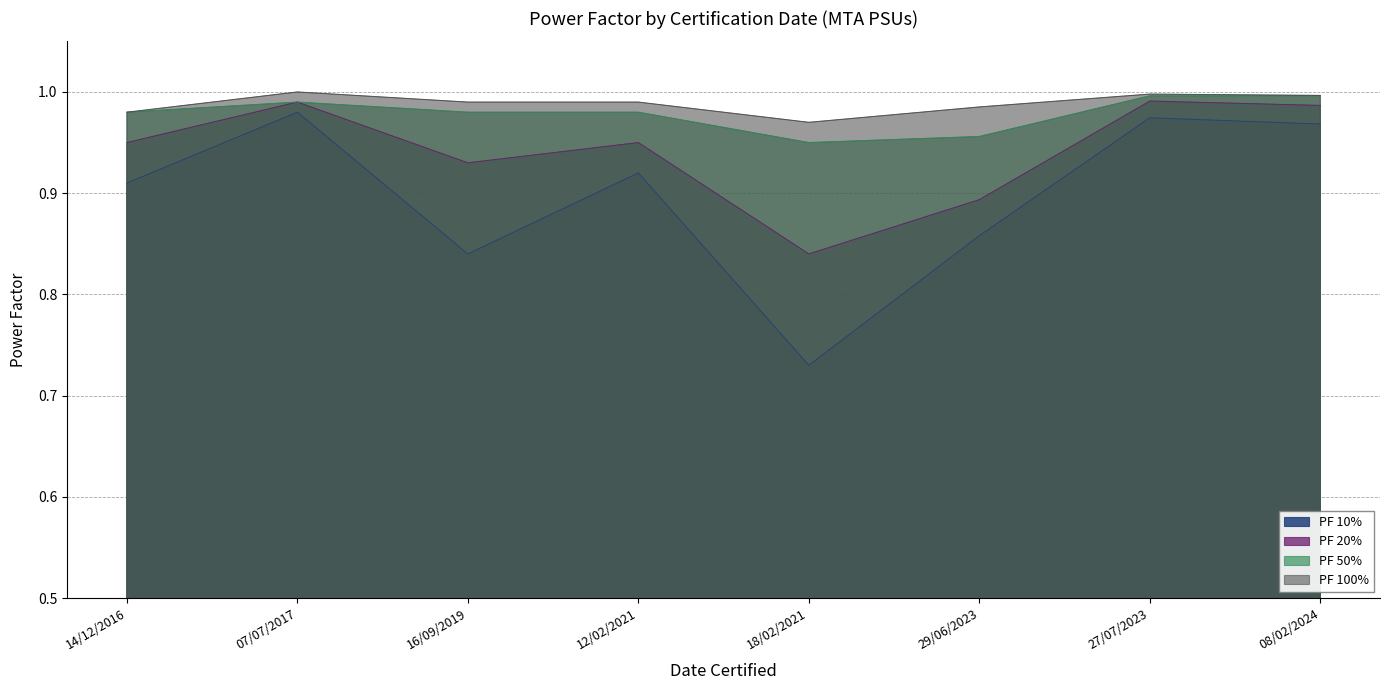

Which category has the highest value in the PF 20% series?

27/07/2023